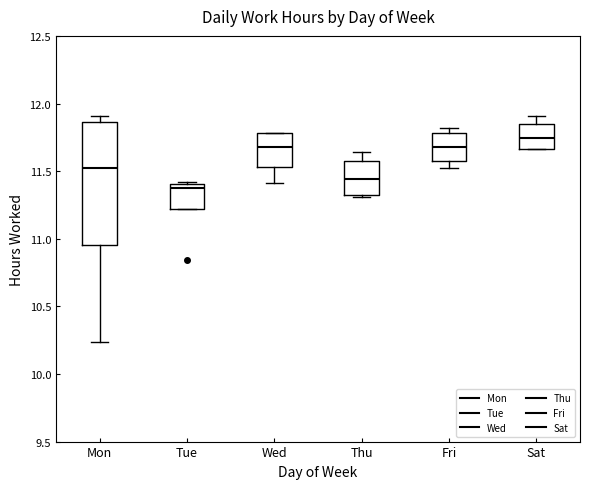

Reading left to right, read every box against the y-axis: the position of its median line, the range the box covers, and the ends of its whiskers. The values are not printed on the chart, so give them approximately, as read against the axis.

Mon: median 11.50, box 10.95 to 11.85, whiskers 10.25 to 11.90
Tue: median 11.40 (just below the box's upper edge), box 11.20 to 11.40, whiskers 11.20 to 11.40
Wed: median 11.70, box 11.55 to 11.80, whiskers 11.40 to 11.80
Thu: median 11.45, box 11.35 to 11.55, whiskers 11.30 to 11.65
Fri: median 11.70, box 11.55 to 11.80, whiskers 11.50 to 11.80 (just above the box's upper edge)
Sat: median 11.75, box 11.65 to 11.85, whiskers 11.65 to 11.90